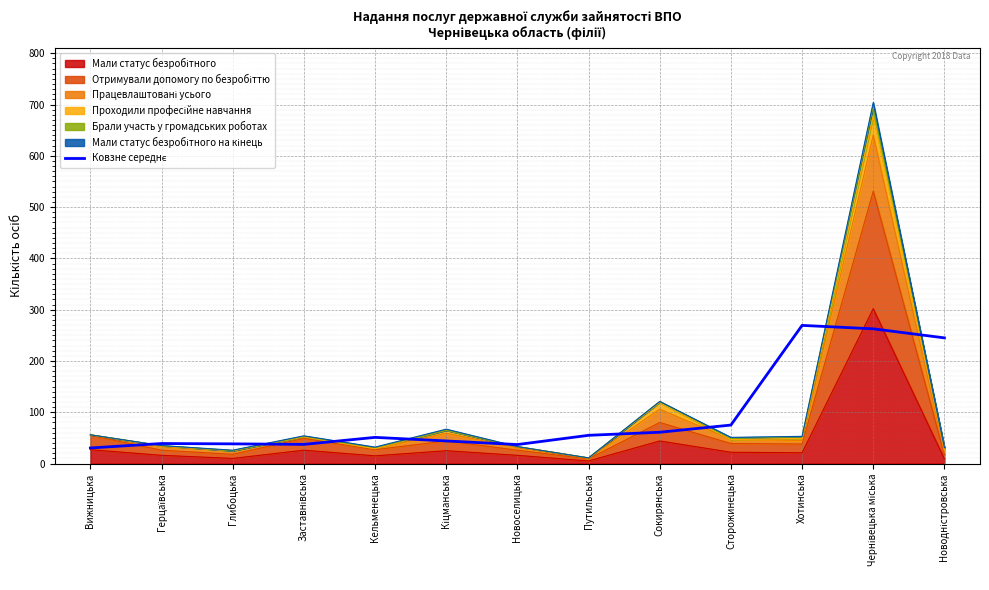

Reading left to right, extract all data points from this chart.

30.3	39.0	38.3	37.3	51.0	44.0	37.0	55.0	61.0	75.0	269.3	262.7	245.0